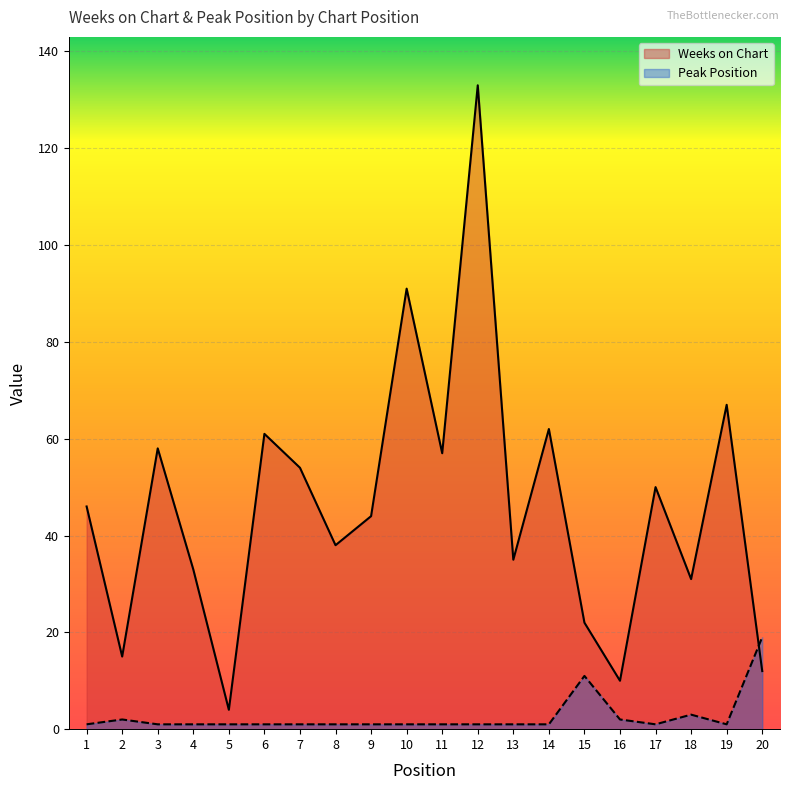

At which label is Weeks on Chart closest to 68?

19